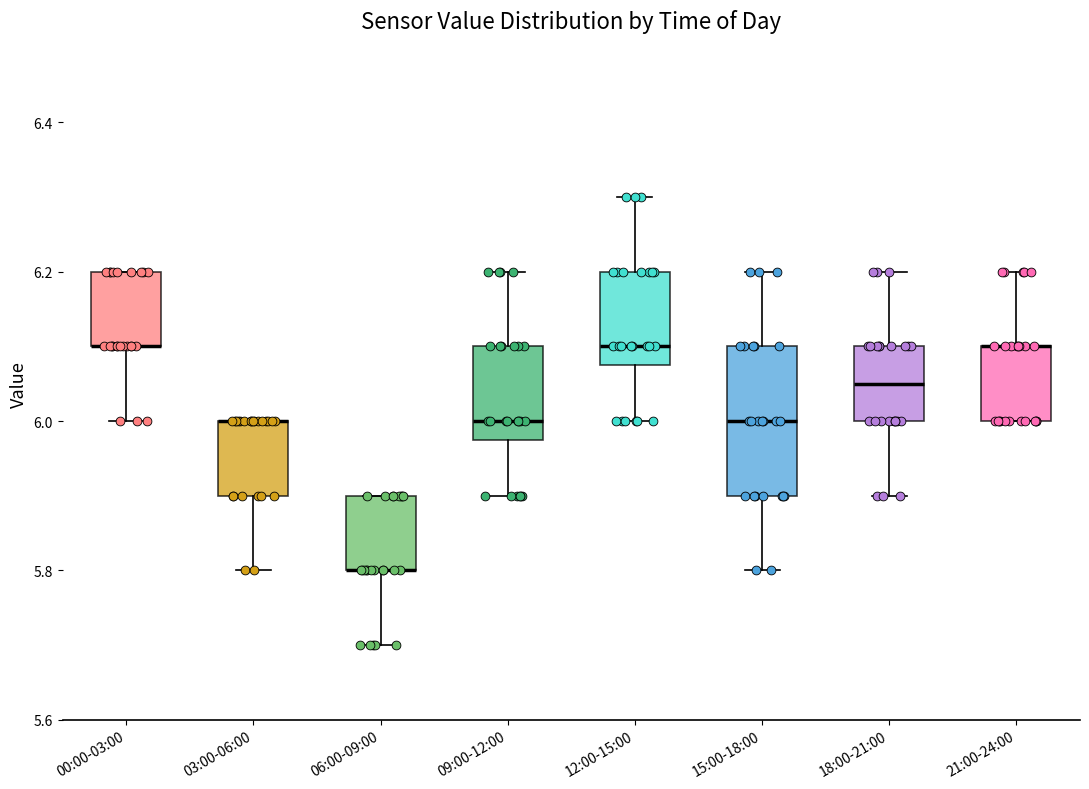

Reading left to right, read every box against the y-axis: the position of its median line, the range the box covers, and the ends of its whiskers. The values are not printed on the chart, so give them approximately, as read against the axis.

00:00-03:00: median 6.10 (drawn on the box's lower edge), box 6.10 to 6.20, whiskers 6.00 to 6.20
03:00-06:00: median 6.00 (drawn on the box's upper edge), box 5.90 to 6.00, whiskers 5.80 to 6.00
06:00-09:00: median 5.80 (drawn on the box's lower edge), box 5.80 to 5.90, whiskers 5.70 to 5.90
09:00-12:00: median 6.00, box 5.98 to 6.10, whiskers 5.90 to 6.20
12:00-15:00: median 6.10, box 6.08 to 6.20, whiskers 6.00 to 6.30
15:00-18:00: median 6.00, box 5.90 to 6.10, whiskers 5.80 to 6.20
18:00-21:00: median 6.06, box 6.00 to 6.10, whiskers 5.90 to 6.20
21:00-24:00: median 6.10 (drawn on the box's upper edge), box 6.00 to 6.10, whiskers 6.00 to 6.20